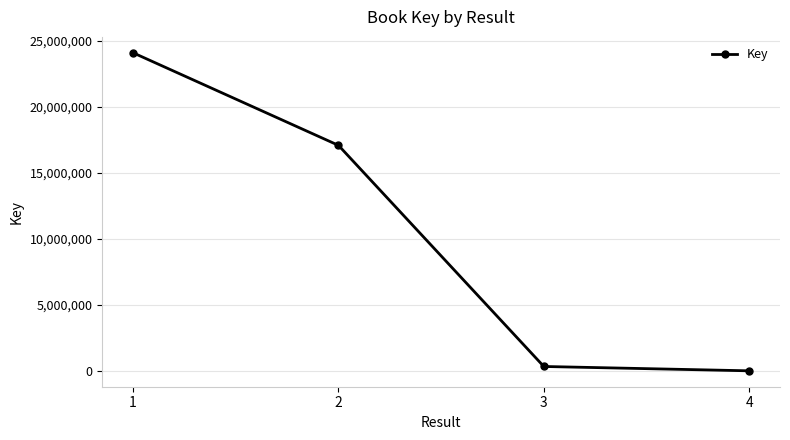

Does the chart display data point markers on the line(s)?

Yes